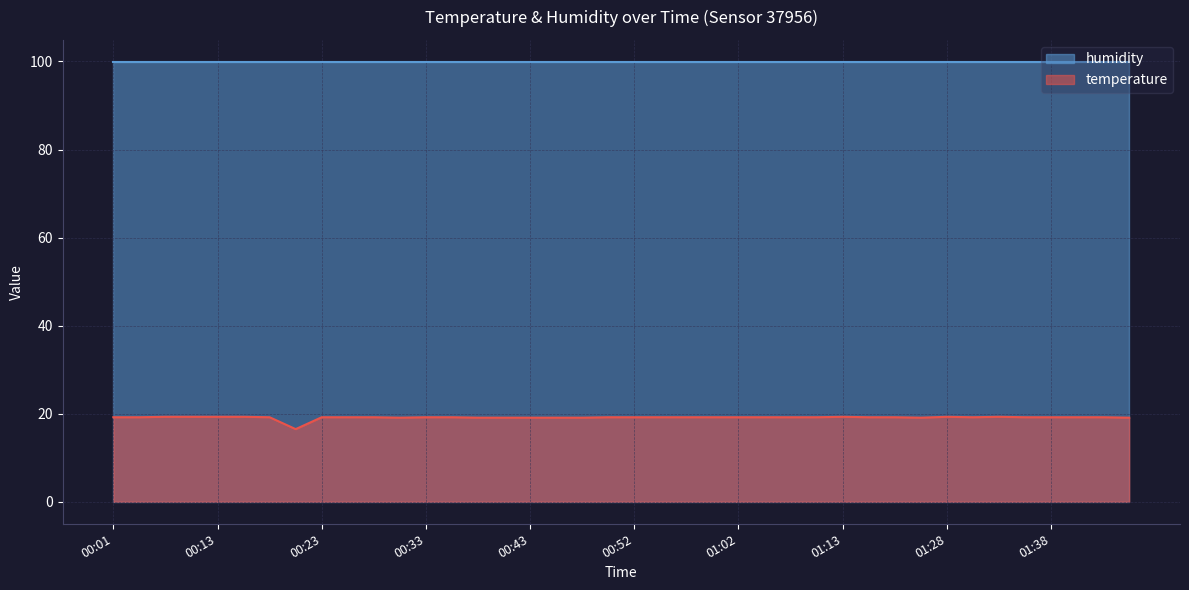

At which category does the chart reach its peak across all series?

00:06